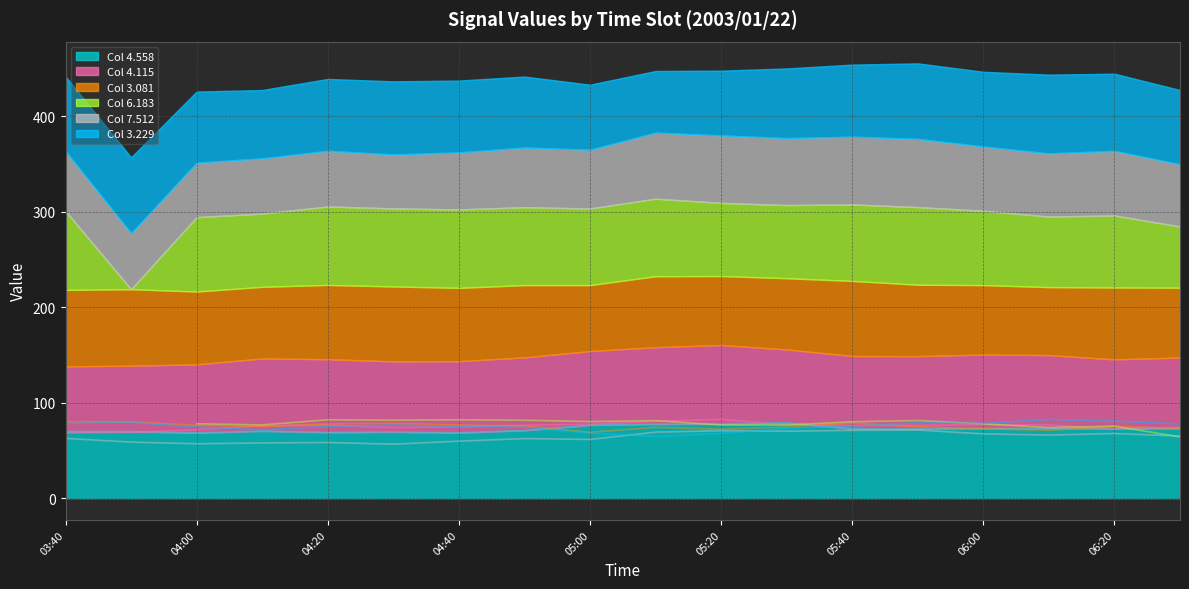

Where is the first local maximum for 3.081?

2003/01/22 04:30